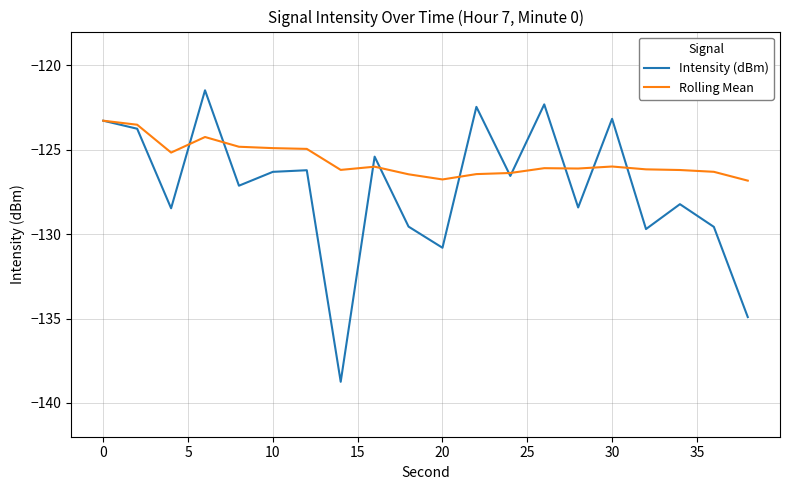

Which series has the largest total across all categories?

Rolling Mean